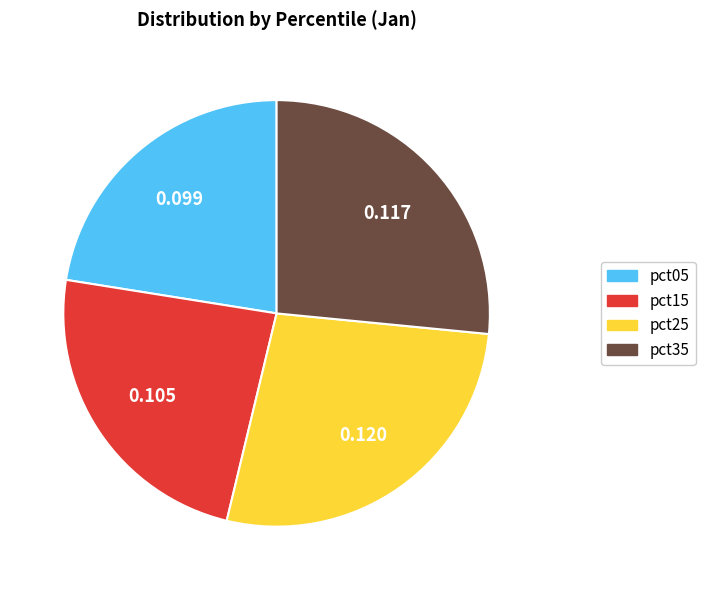

Is there any slice that represents more than half of the pie?

No